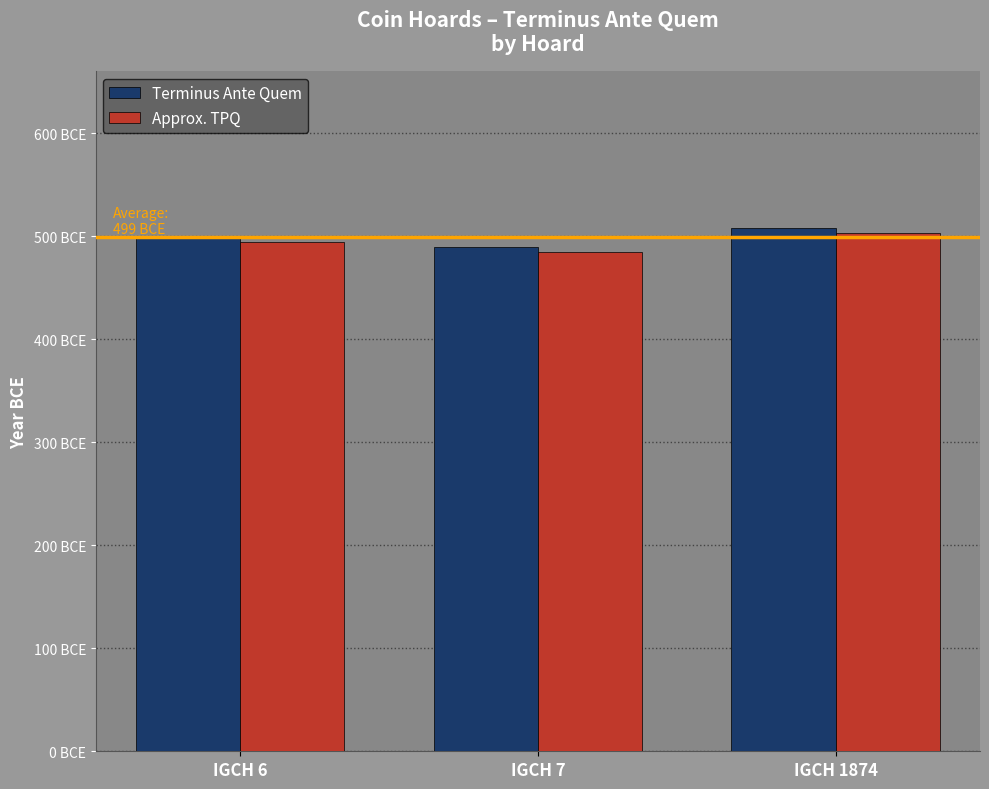

Does the chart contain stacked bars?

No